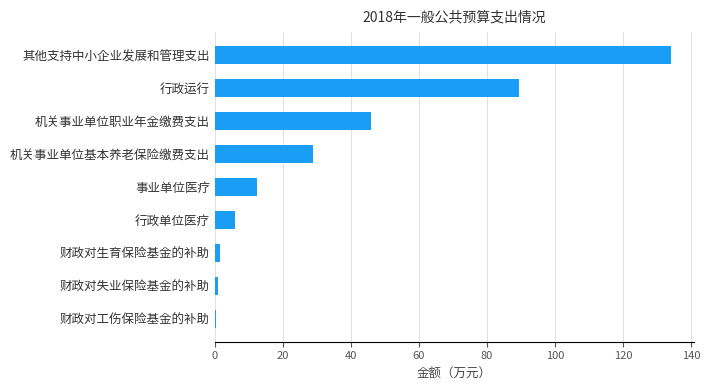

What is the ratio of the value at 事业单位医疗 to the value at 机关事业单位基本养老保险缴费支出?

0.4